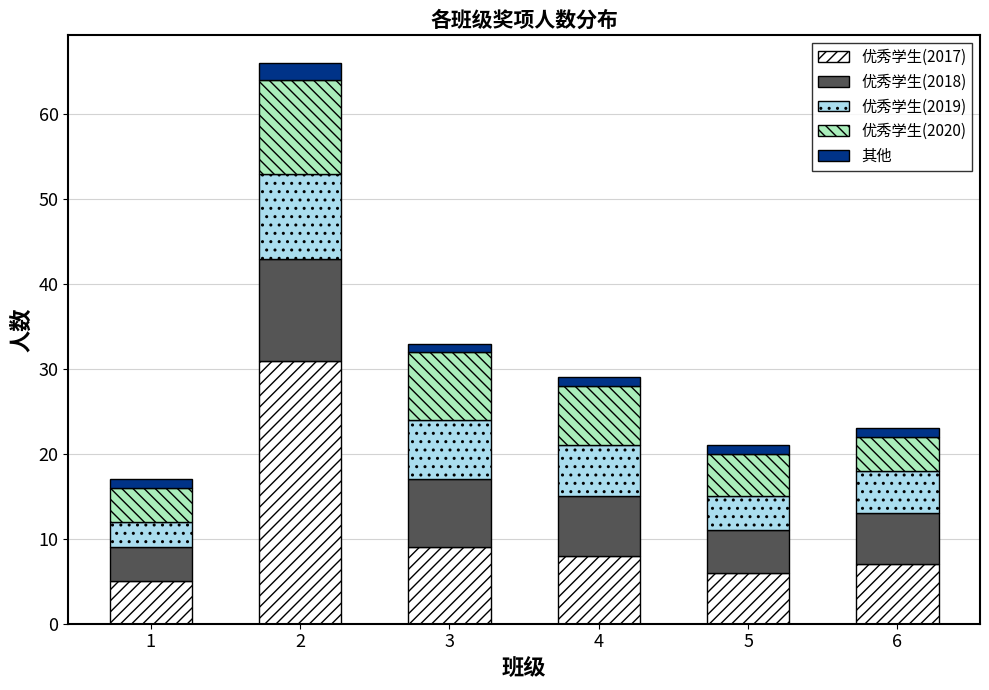

The 优秀学生(2017) series shows 7 at 6. True or false?

True